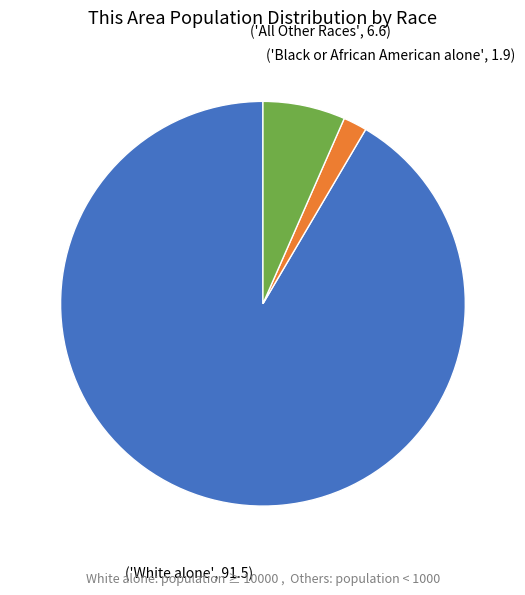

Is there any slice that represents more than half of the pie?

Yes